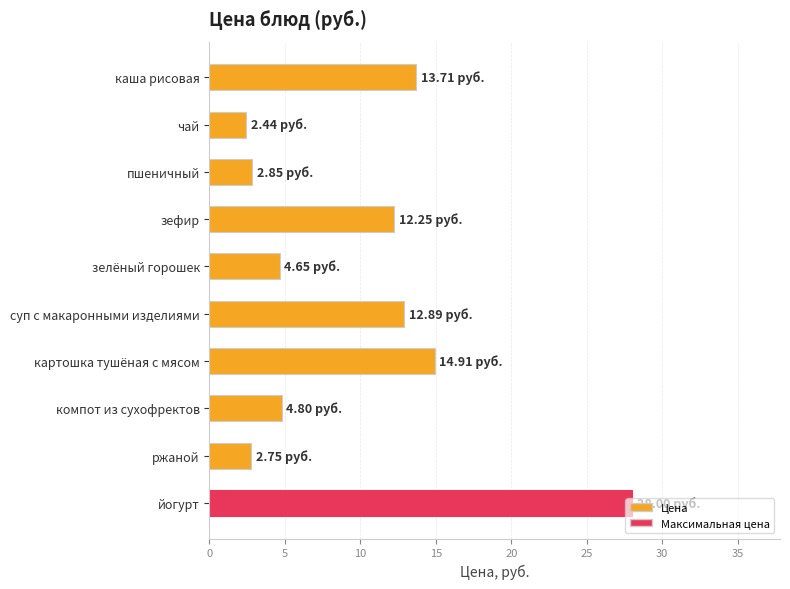

How many values exceed 12?

5